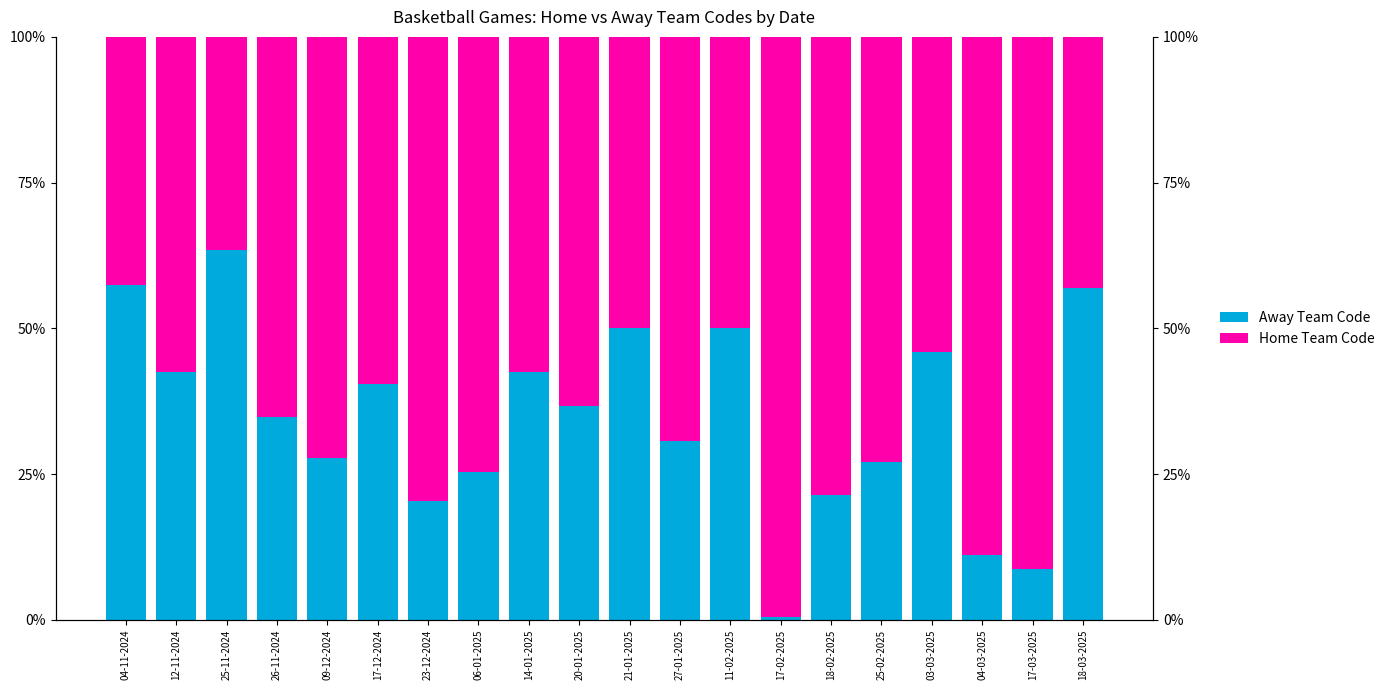

List the series in order of their peak value, lowest first.

Away Team Code, Home Team Code